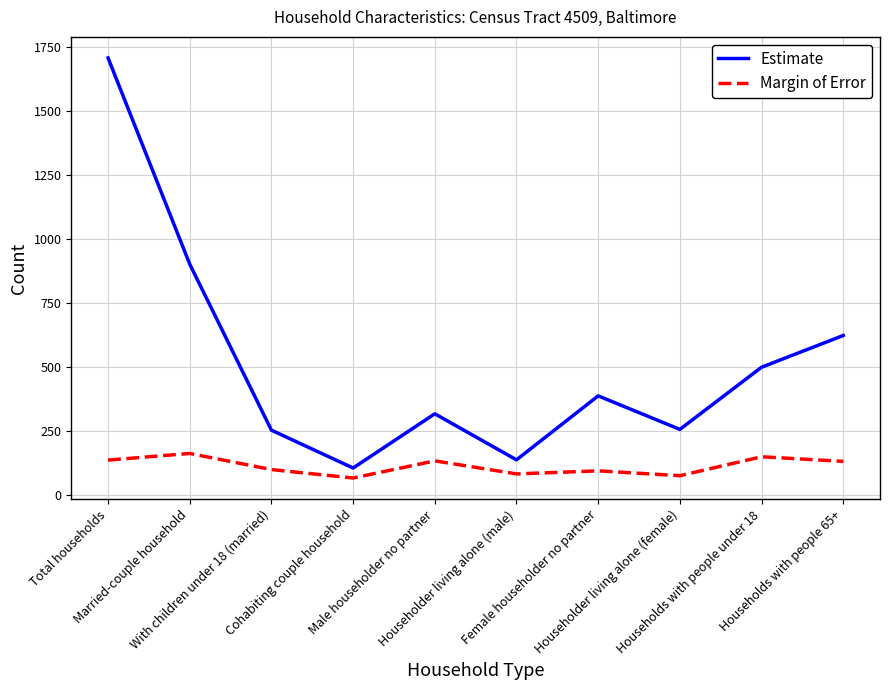

Is this an area chart (filled region under the line)?

No